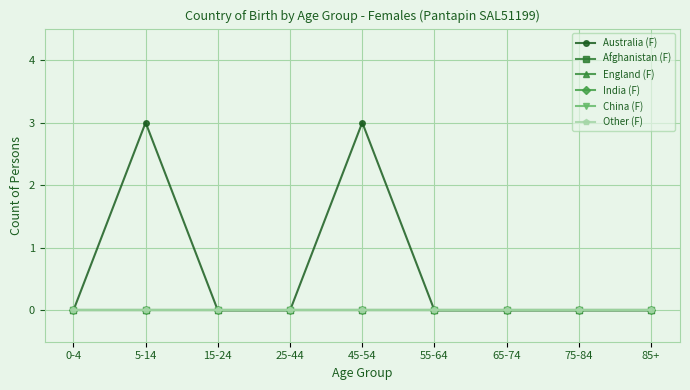

What is the greatest value displayed?

3